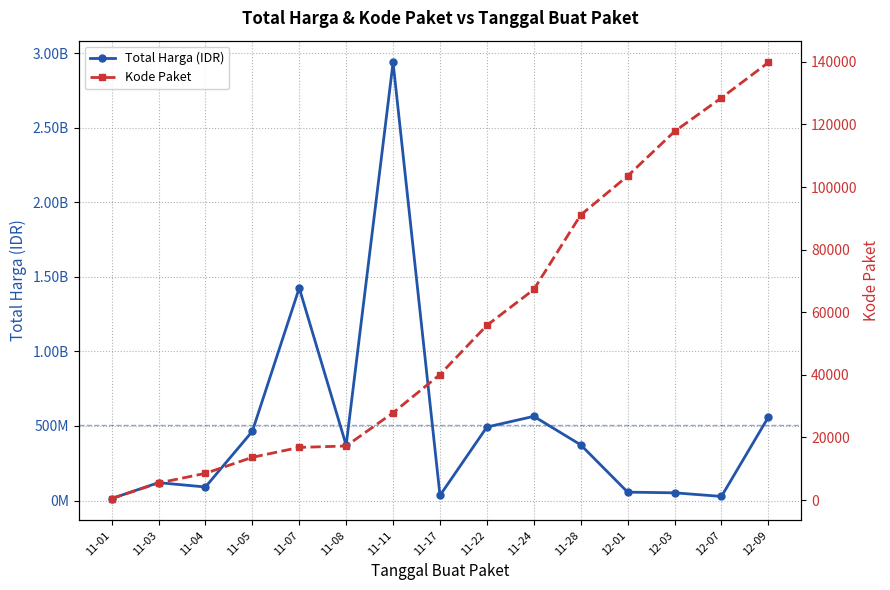

How many distinct data groups are displayed?

2